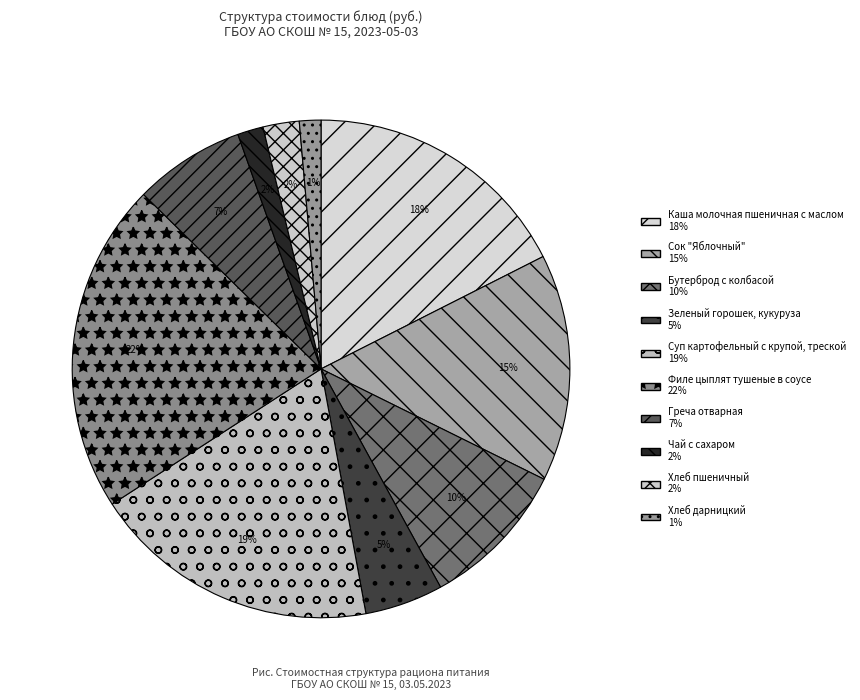

What is the change in value from Каша молочная пшеничная с маслом to Чай с сахаром?

-23.2